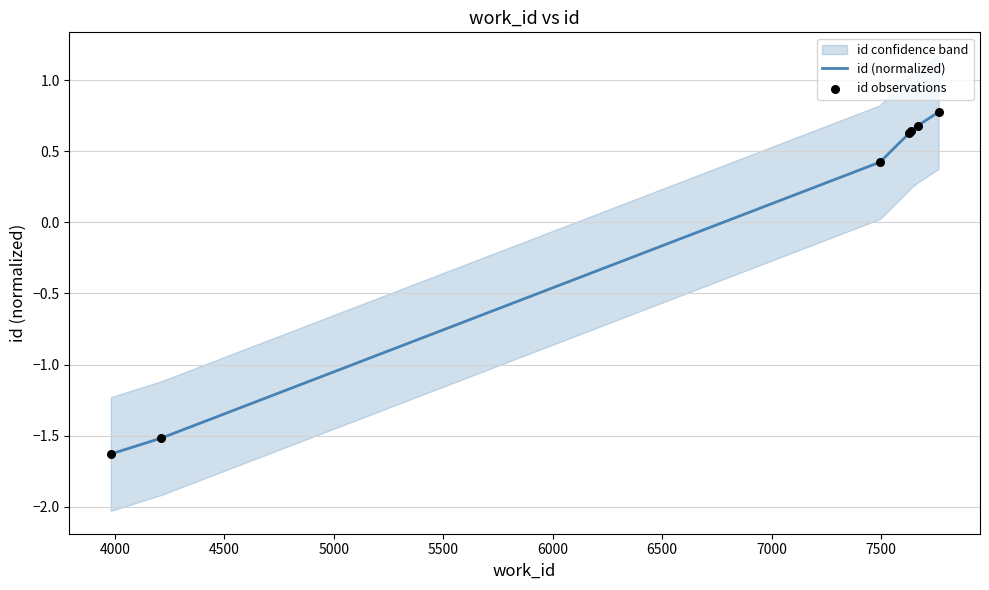

What is the lowest value of the id (normalized) series?

-1.6